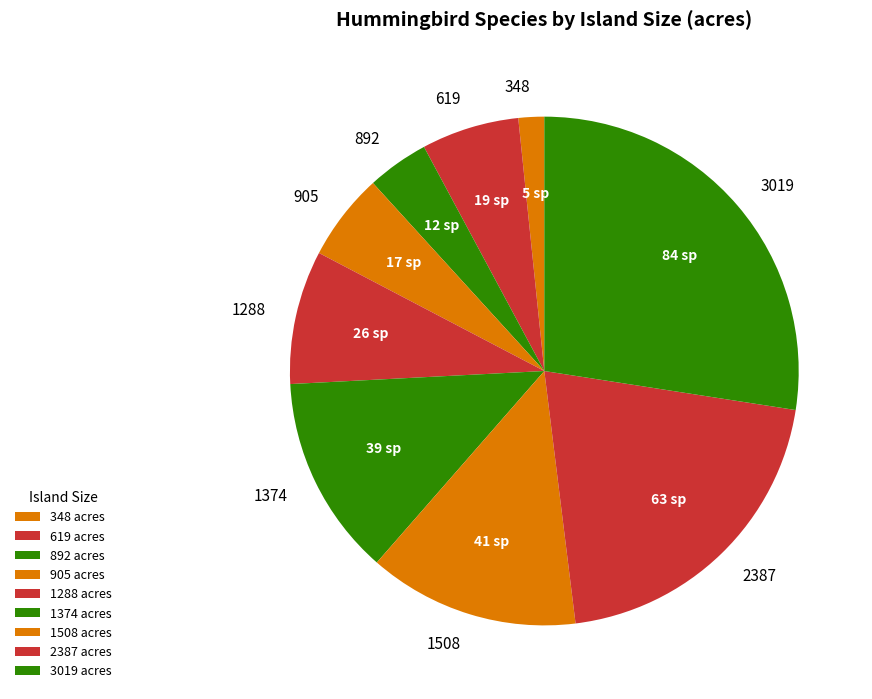

True or false: 1508 accounts for 4% of the total.

False